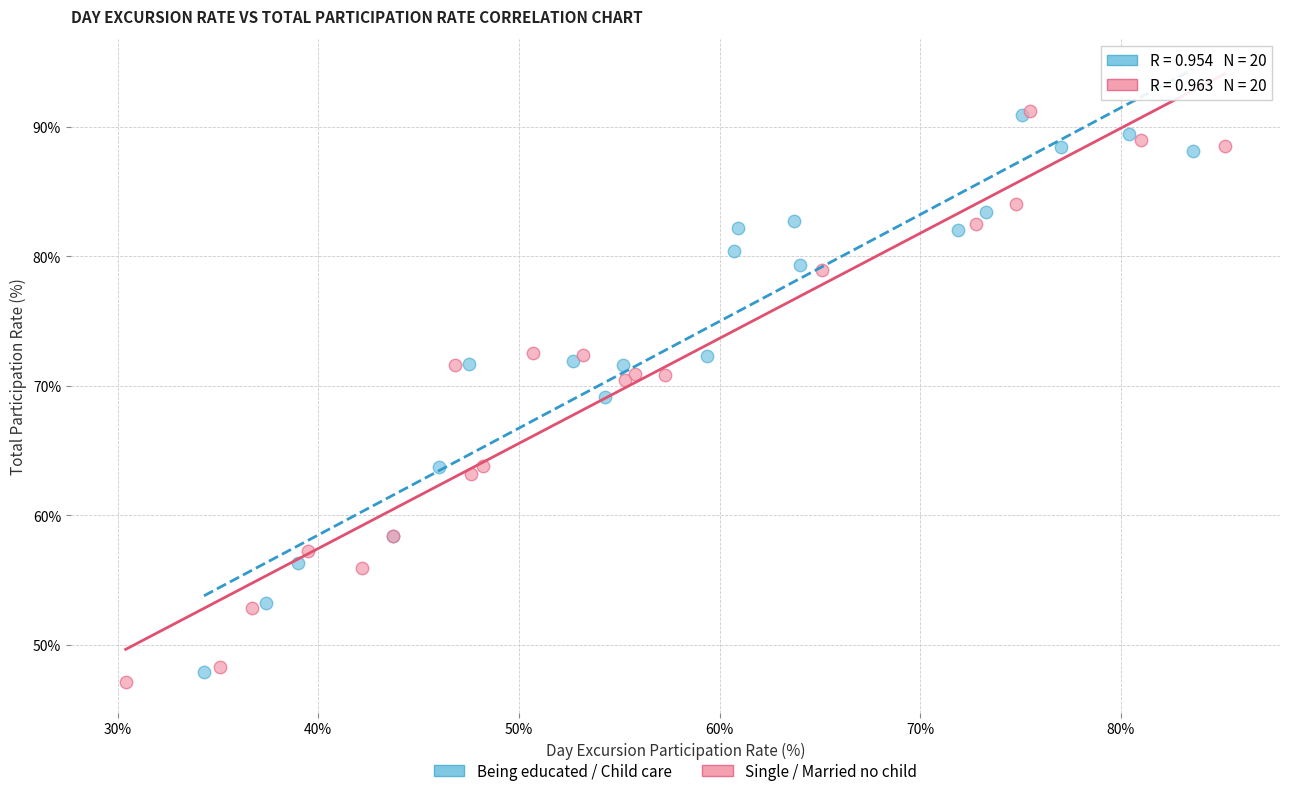

What are all the series names shown in the legend?

Being educated / Child care, Single / Married no child